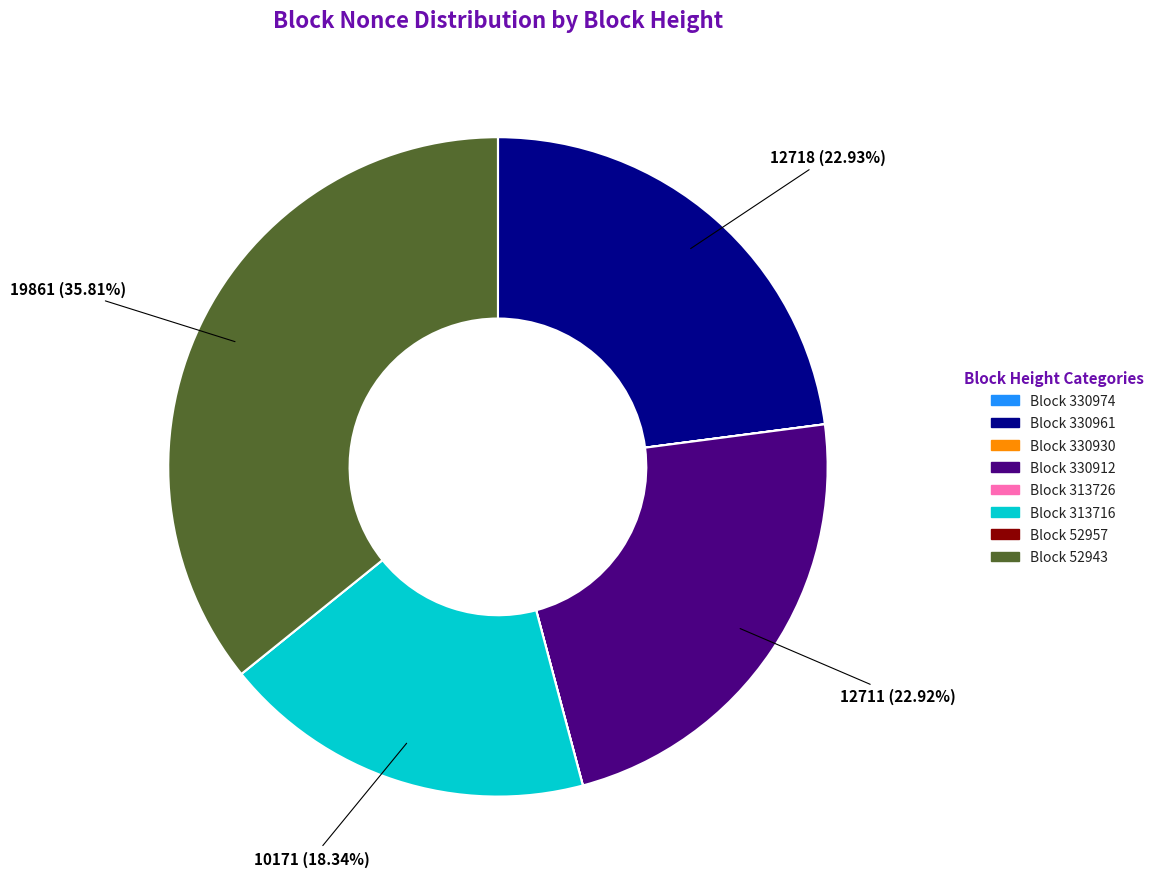

Does any single category account for the majority?

No